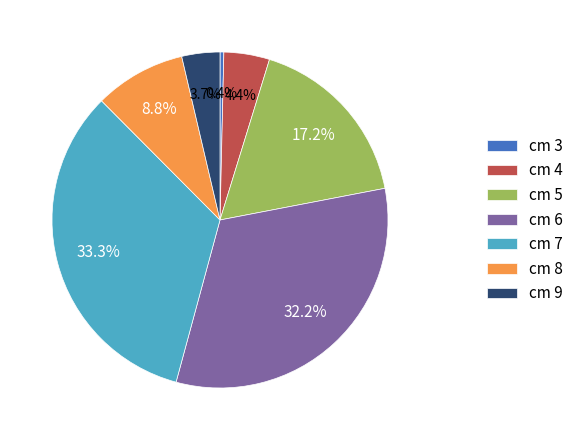

To the nearest percent, what is the difference between the largest and smallest slice percentages?

33%